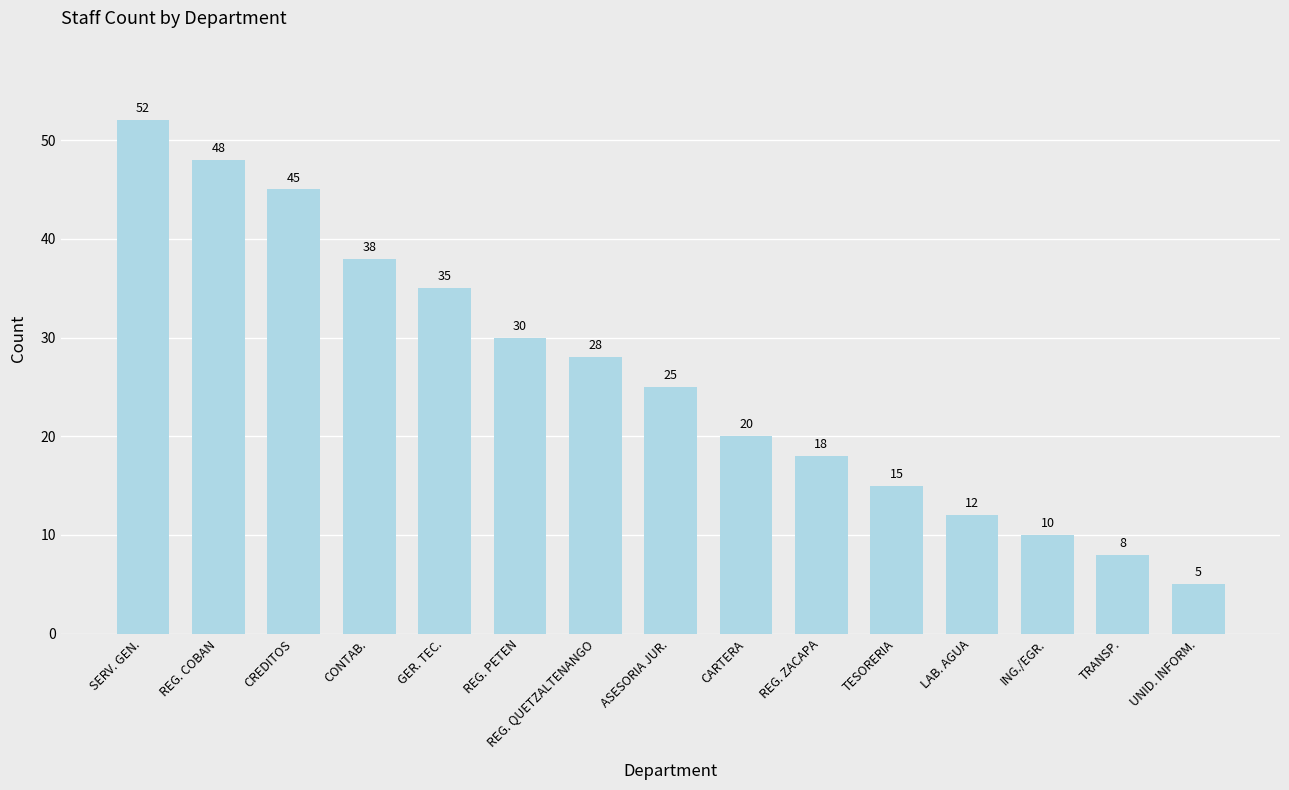

Reading left to right, extract all data points from this chart.

SERV. GEN.=52	REG. COBAN=48	CREDITOS=45	CONTAB.=38	GER. TEC.=35	REG. PETEN=30	REG. QUETZALTENANGO=28	ASESORIA JUR.=25	CARTERA=20	REG. ZACAPA=18	TESORERIA=15	LAB. AGUA=12	ING./EGR.=10	TRANSP.=8	UNID. INFORM.=5